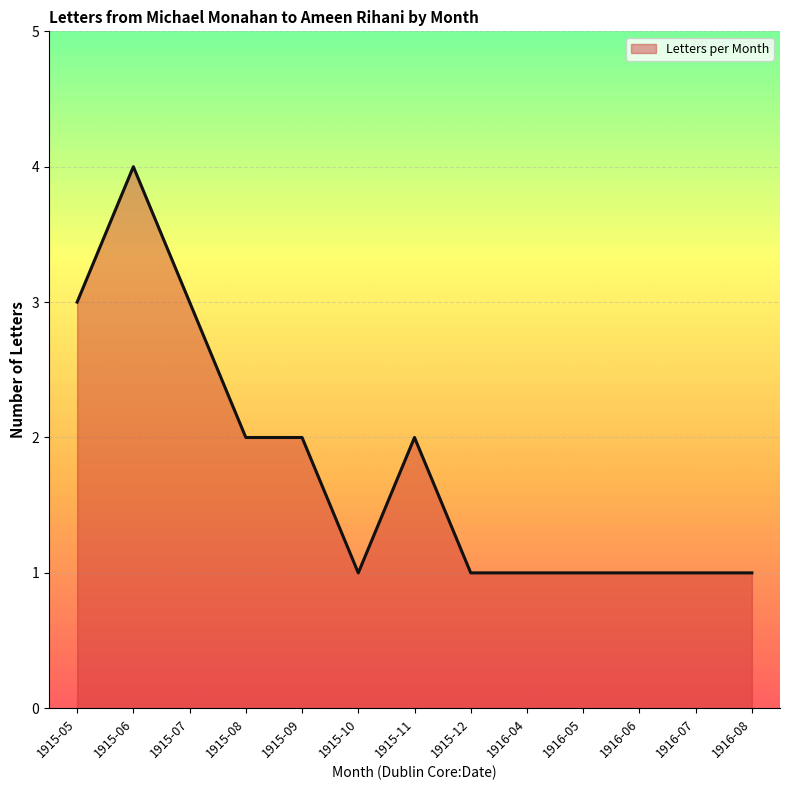

What position from the right is 1915-11?

7